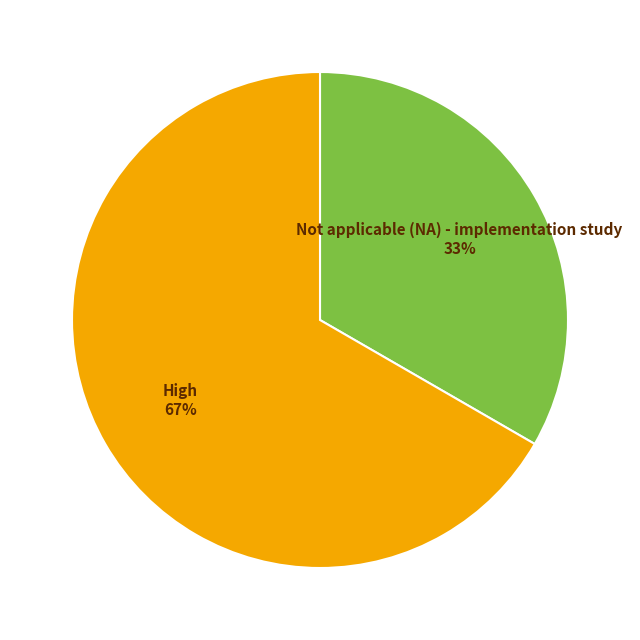

To the nearest percent, what is the combined percentage of High and Not applicable (NA) - implementation study?

100%